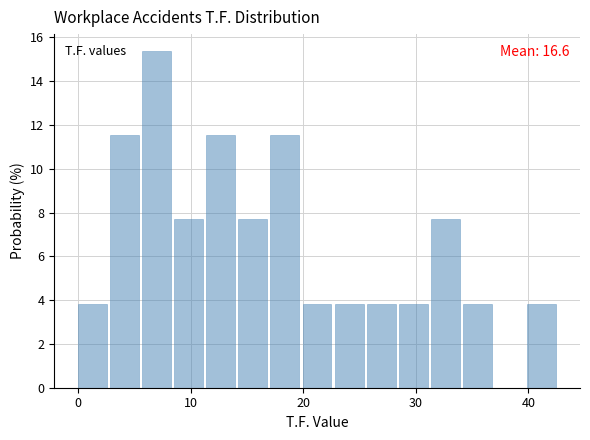

Read against the x-axis, roughly where is the centre of the tallest bar?

7